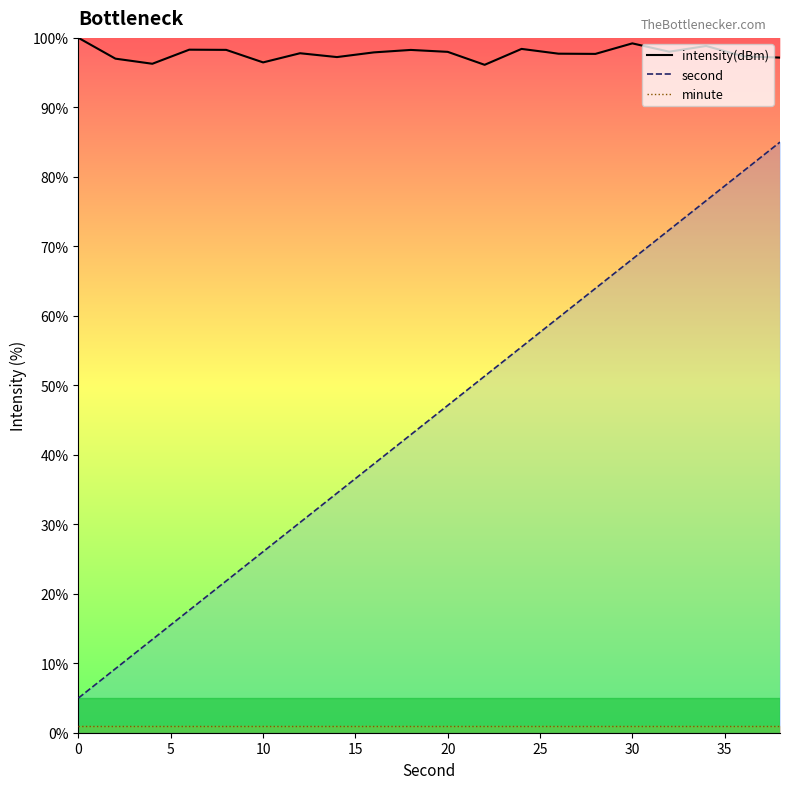

What is the average value of the minute series?

1.0